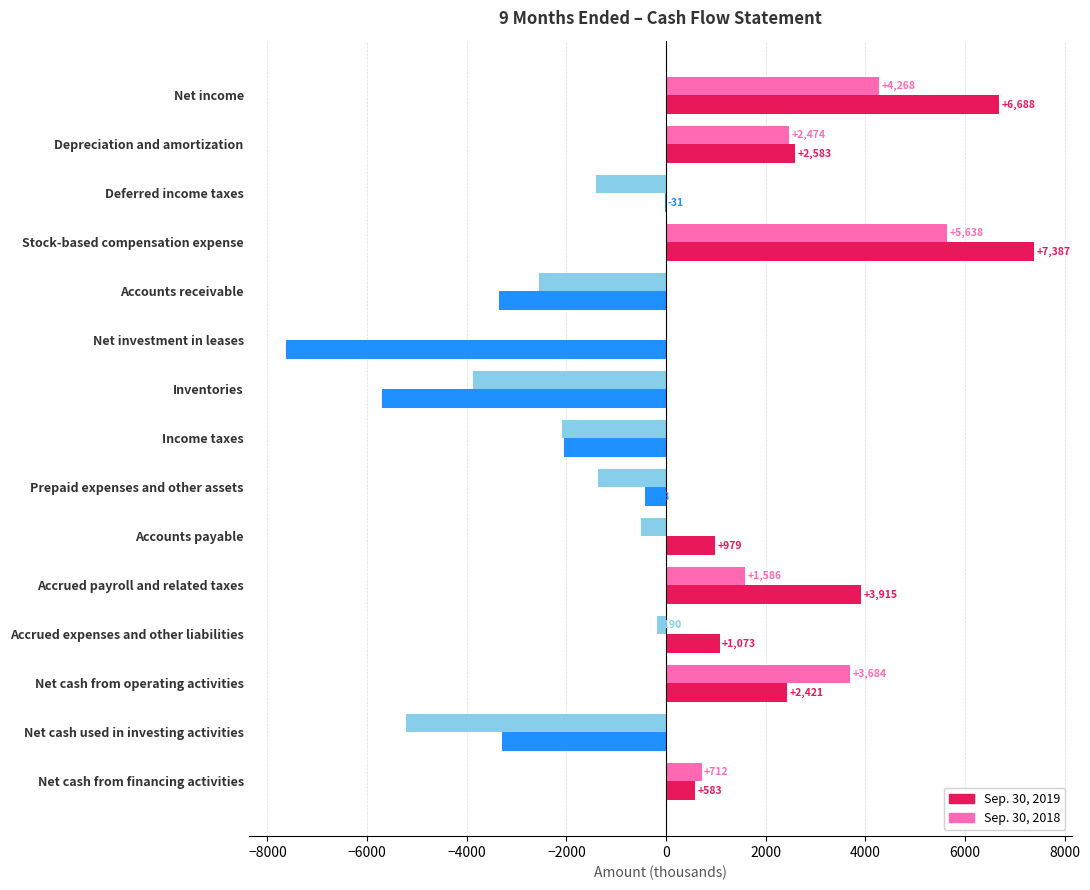

How many distinct data groups are displayed?

2